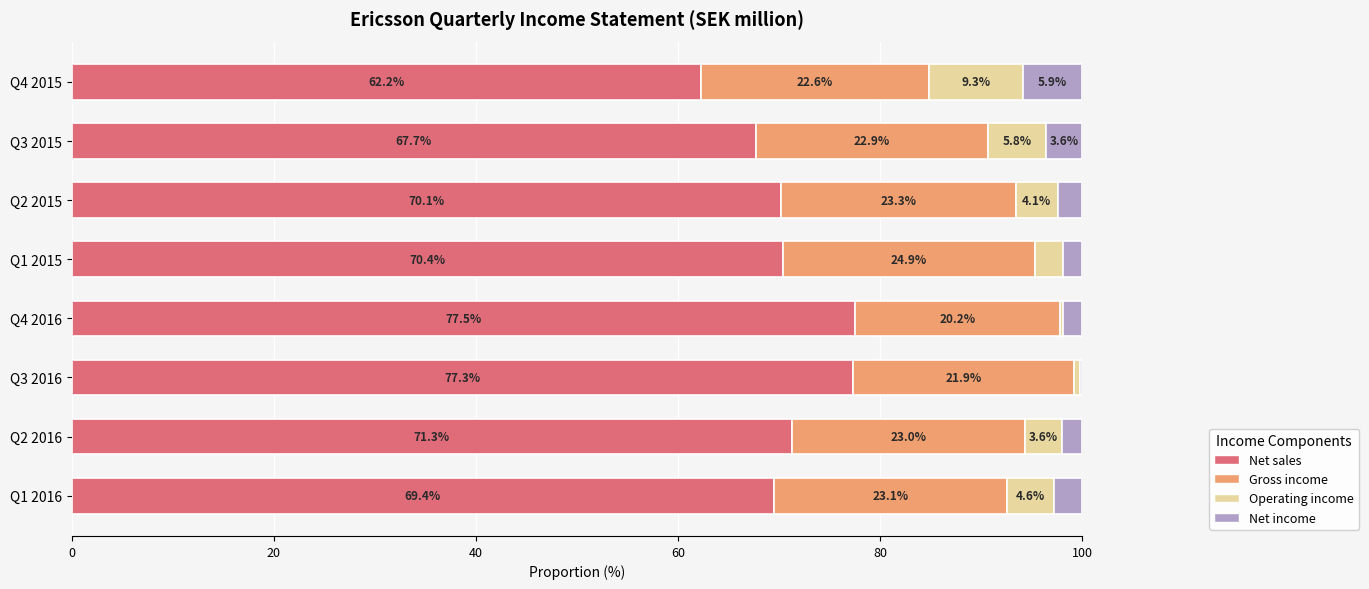

Which category has the highest value in the Net sales series?

Q4 2016